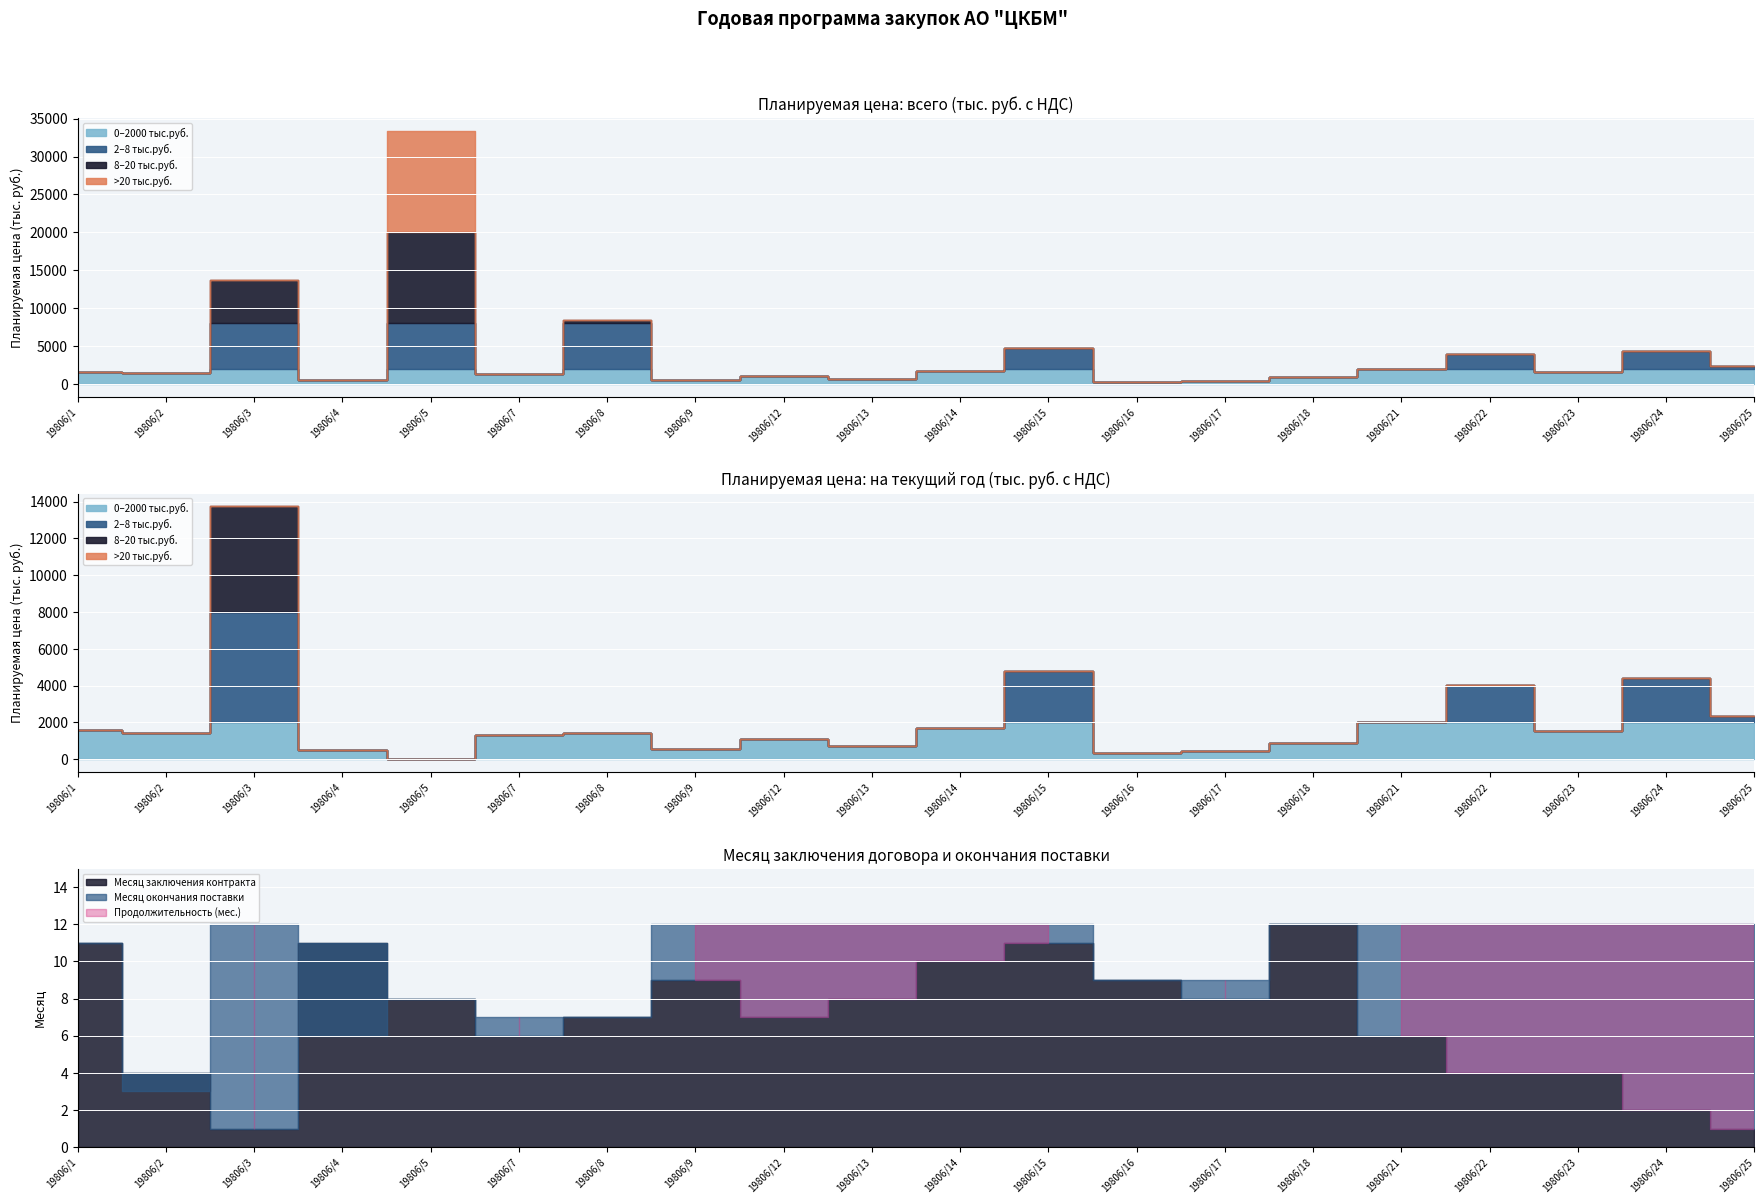

What is the value of the ПРОЧИЕ УСЛУГИ point at the 18th from the left?

12